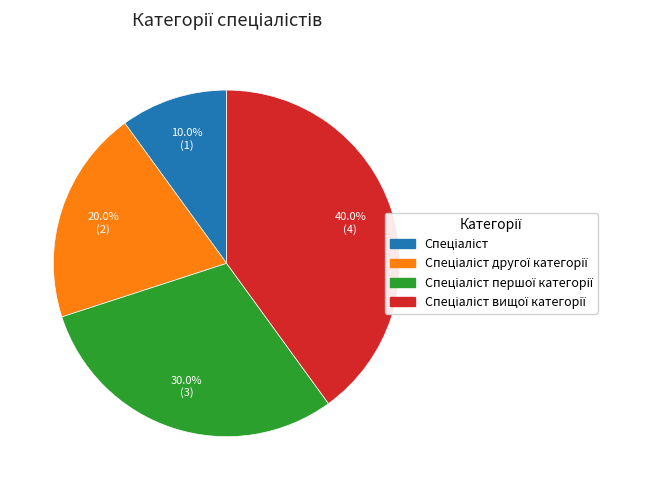

Is there a majority slice in this chart?

No